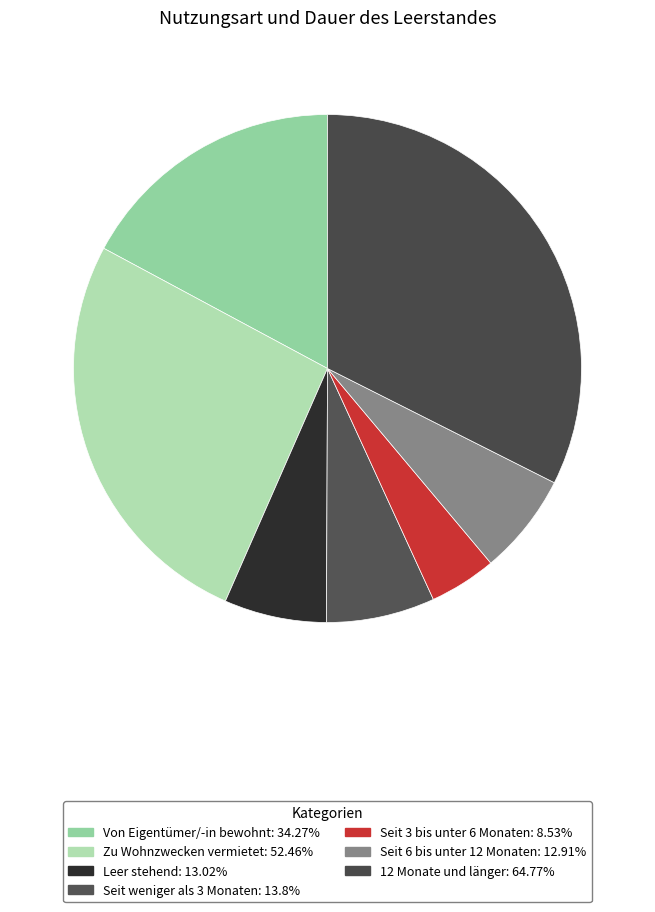

Combined, do Leer stehend and Seit 3 bis unter 6 Monaten account for over 50%?

No